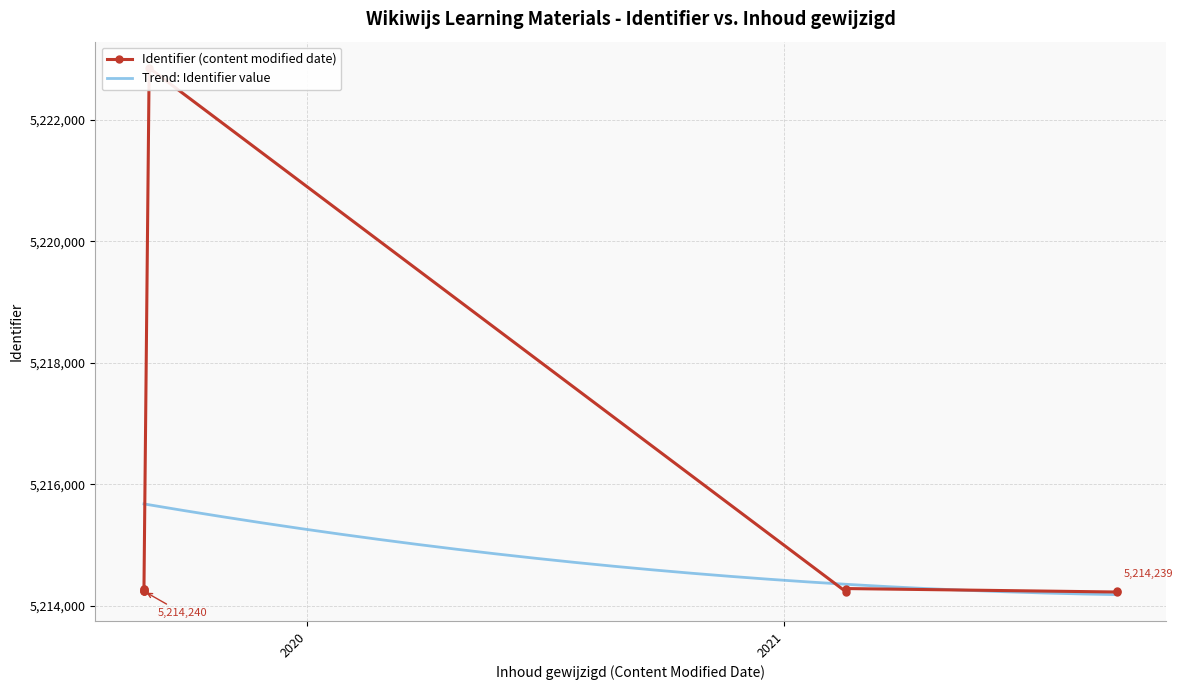

Reading right to left, extract all data points from this chart.

5214239	5214227	5214284	5214234	5222856	5214238	5214284	5214283	5214242	5214240